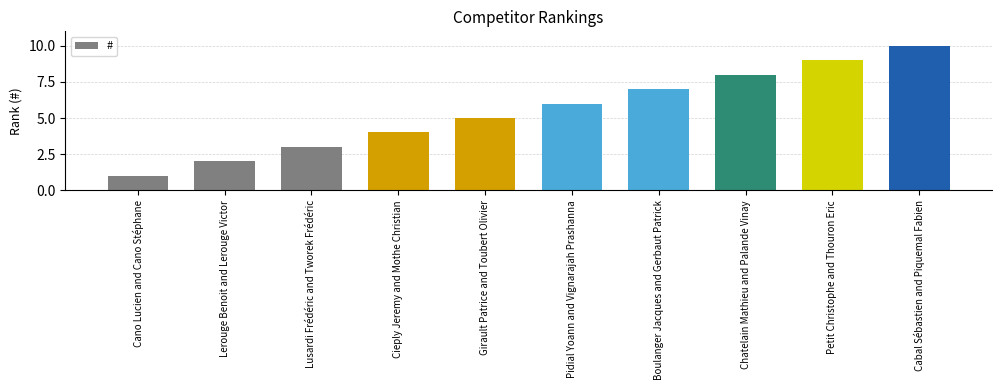

Are the bars grouped side by side (vs. stacked)?

No